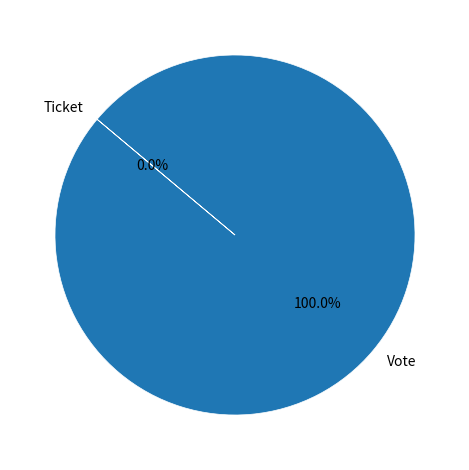

To the nearest percent, what is the difference between the Ticket and Vote slice percentages?

100%